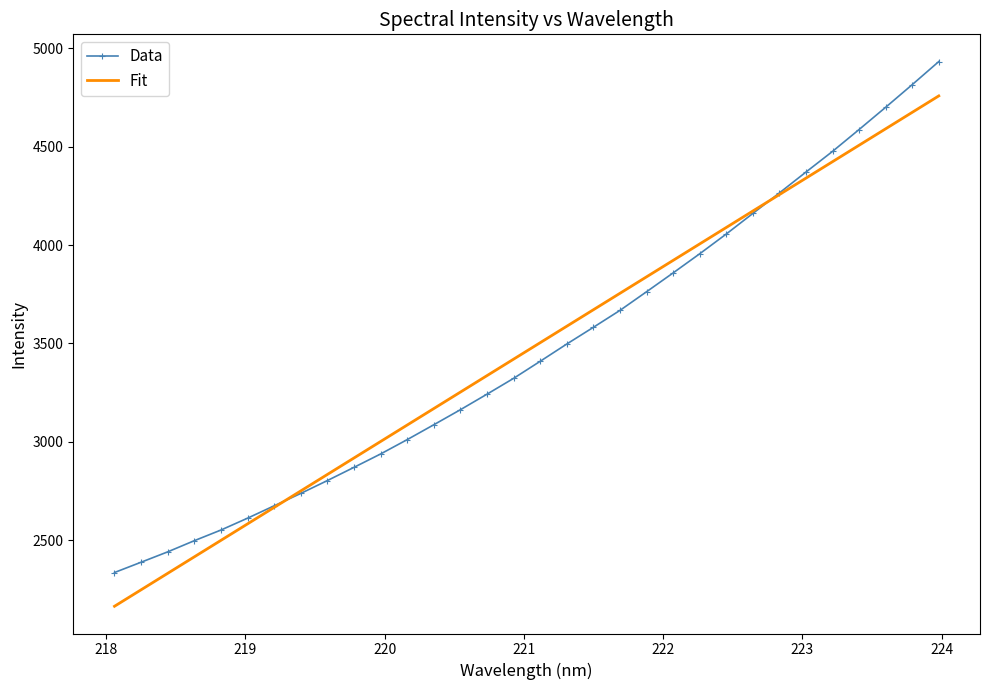

List the series in order of their peak value, highest first.

Data, Fit